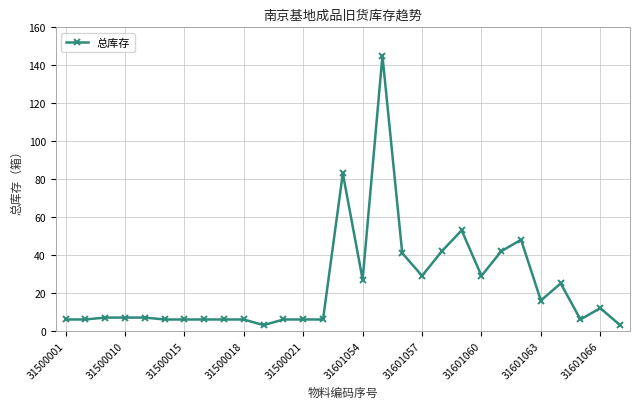

True or false: the data has more than 2 interior local peaks.

True